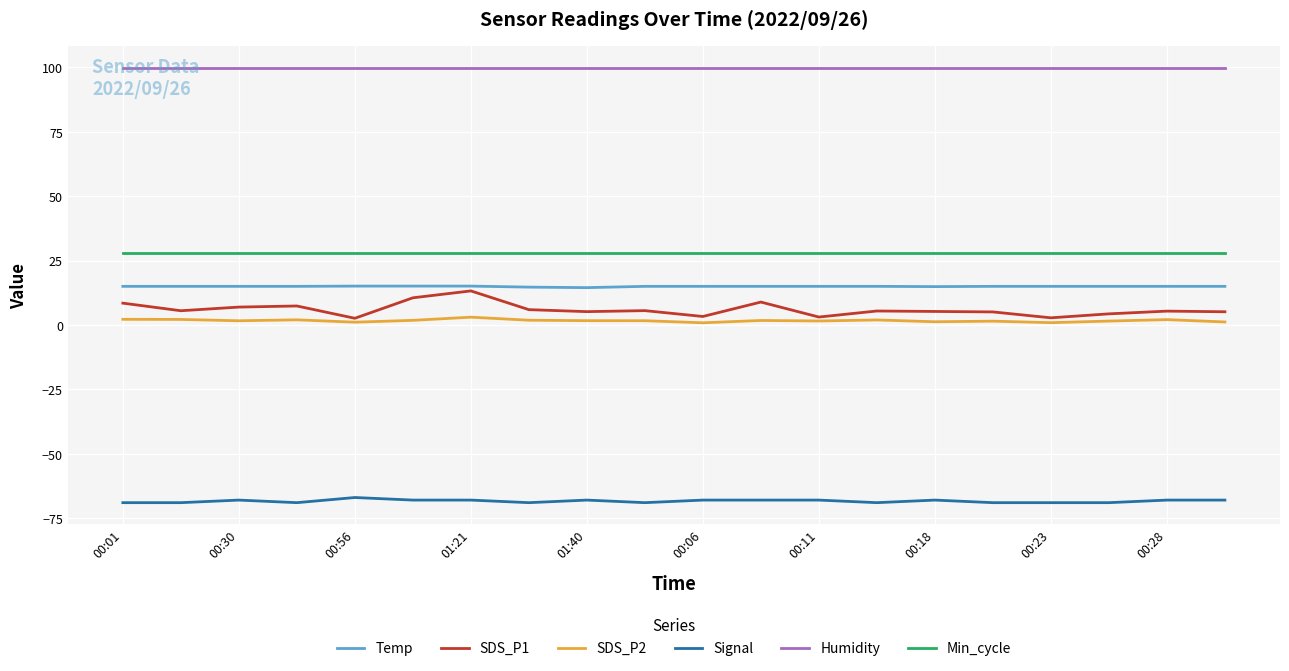

True or false: Signal and Min_cycle cross at least once.

False